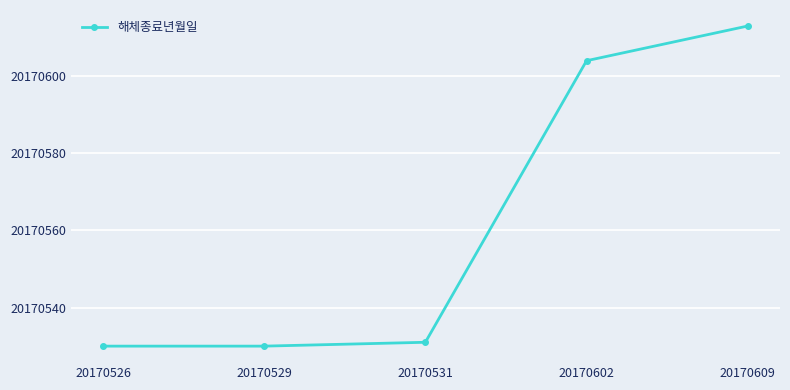

What is the difference between the second highest and second lowest values?

74